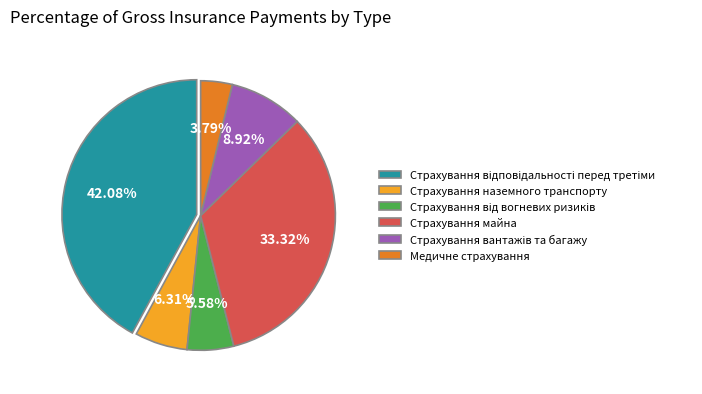

How many segments does this pie chart have?

6